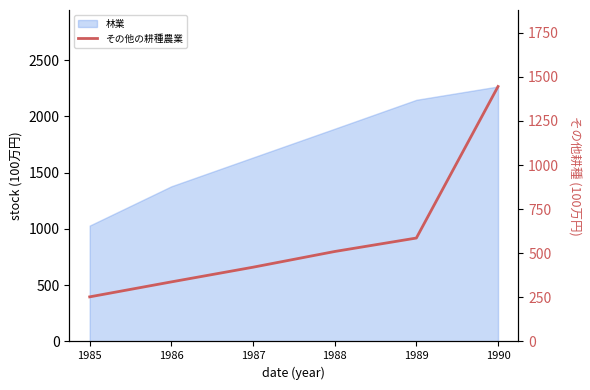

Does the chart have visible grid lines?

No